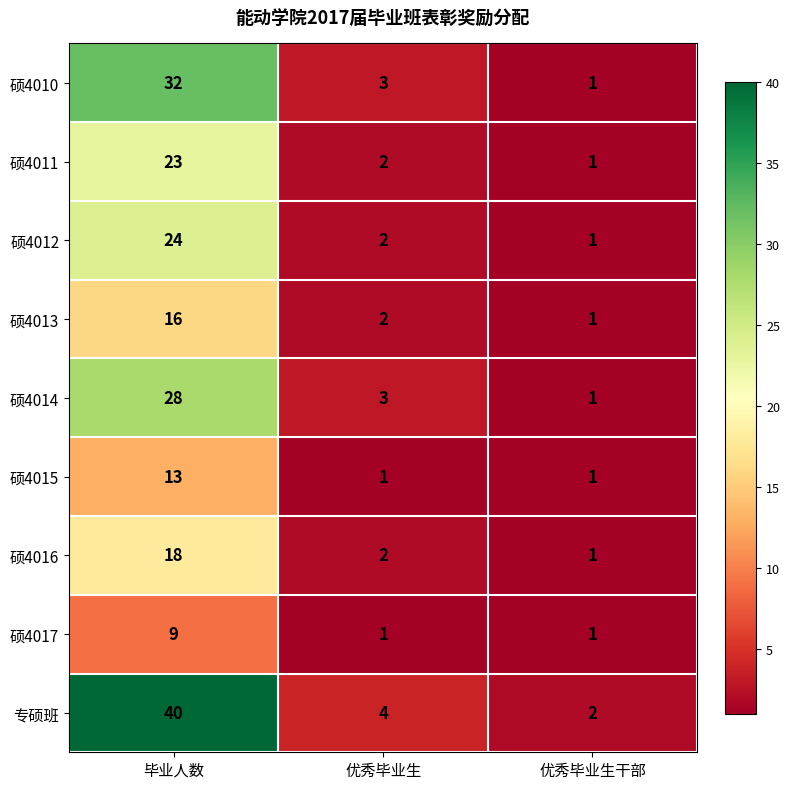

The value of 硕4012 at 优秀毕业生干部 is 1. True or false?

True